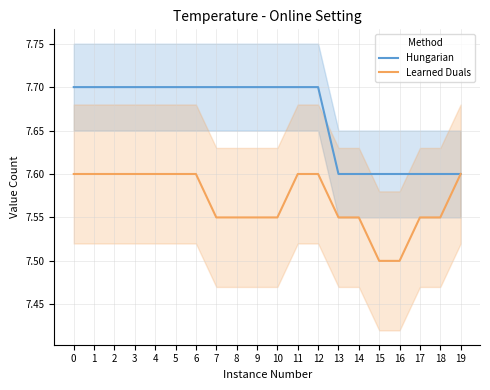

How many lines are shown in the chart?

2